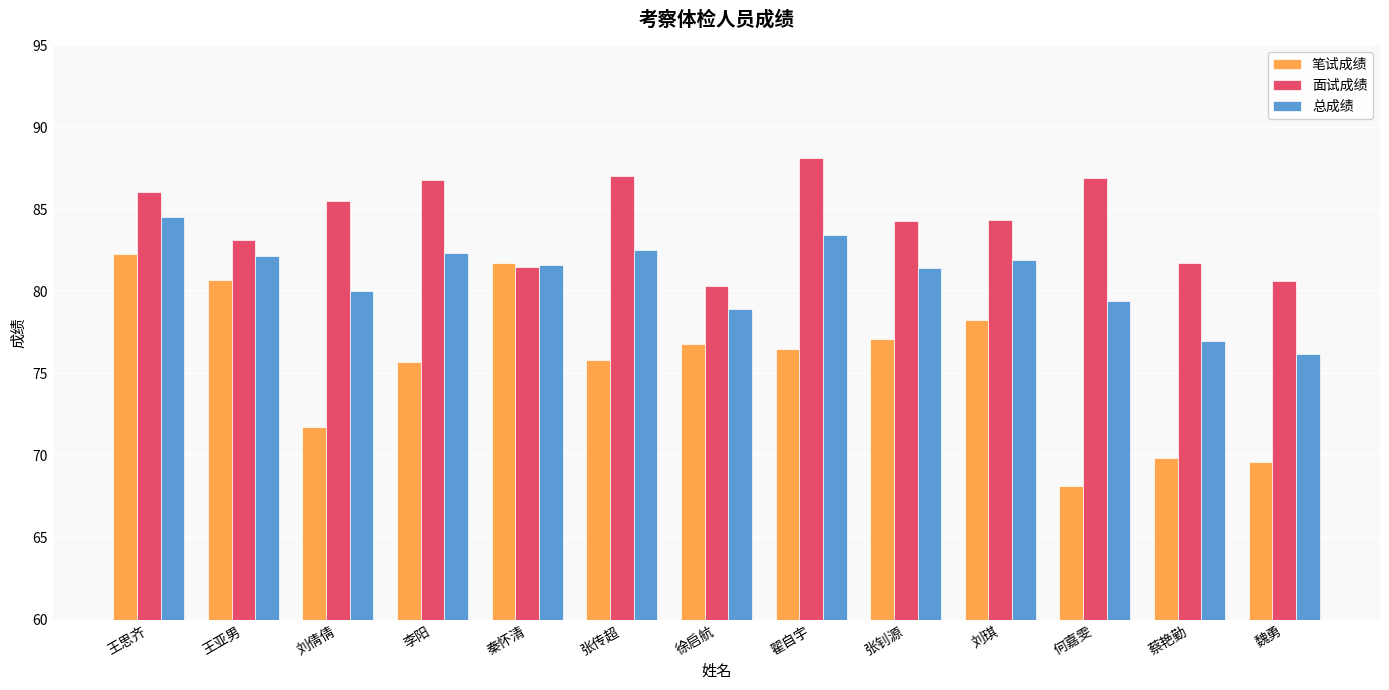

Is it true that 总成绩 equals 82.5 at 张传超?

True